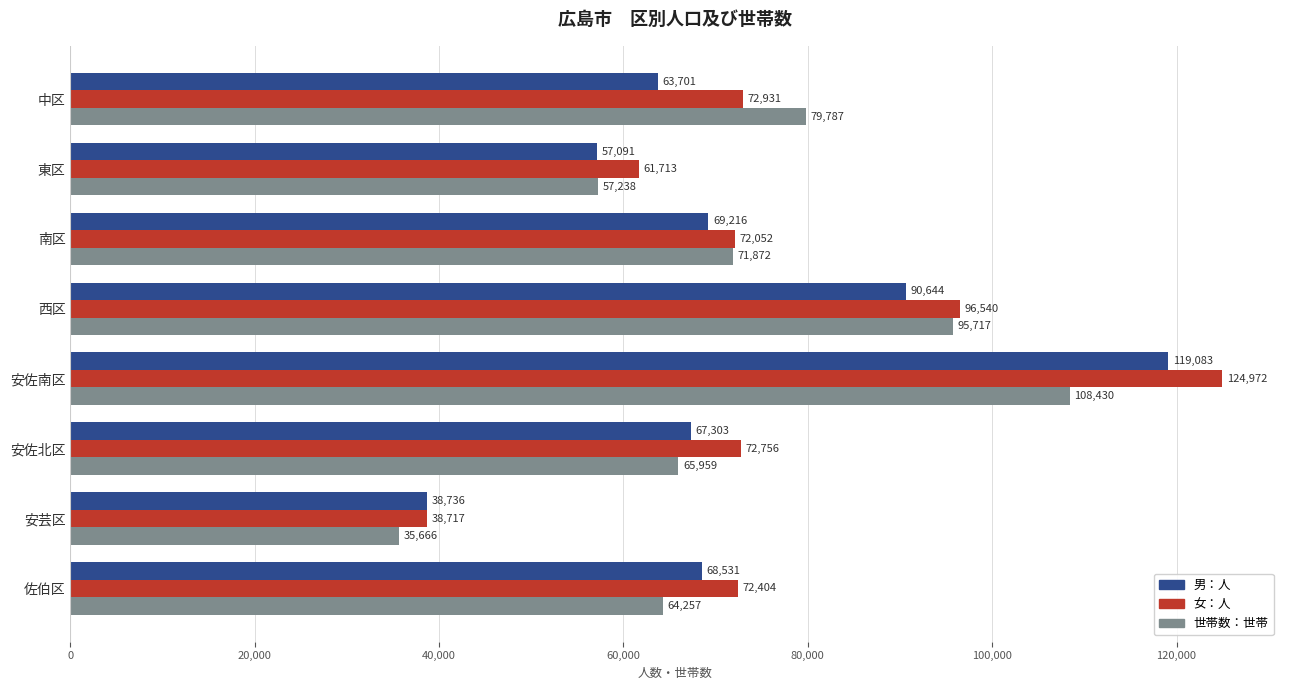

Where is 世帯数：世帯 nearest to the value 72048?

南区